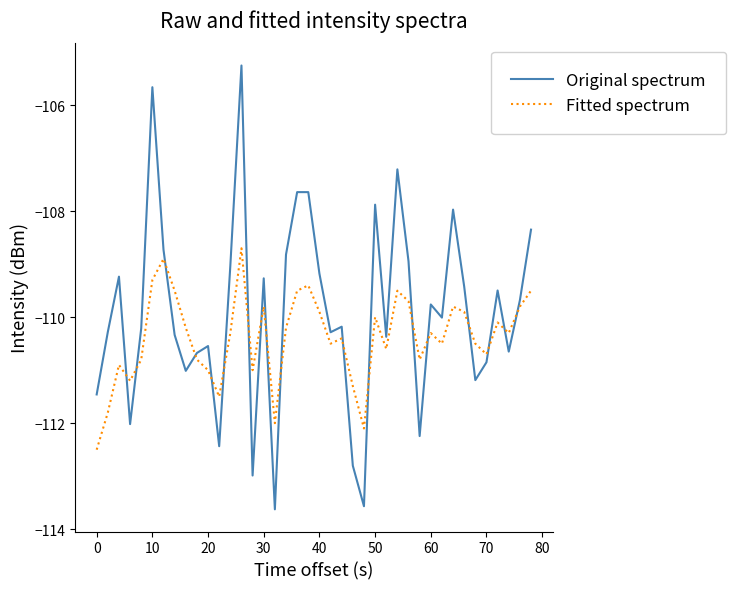

What is the minimum value for Fitted spectrum?

-112.5